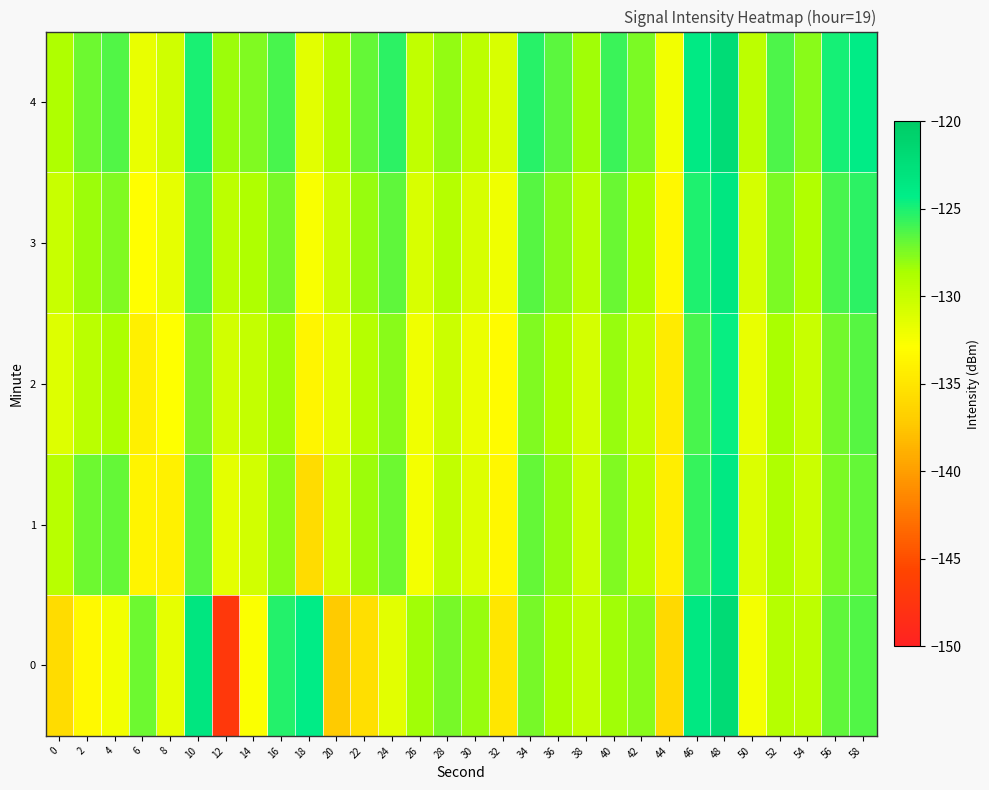

At which category is the sum across all series the highest?

48